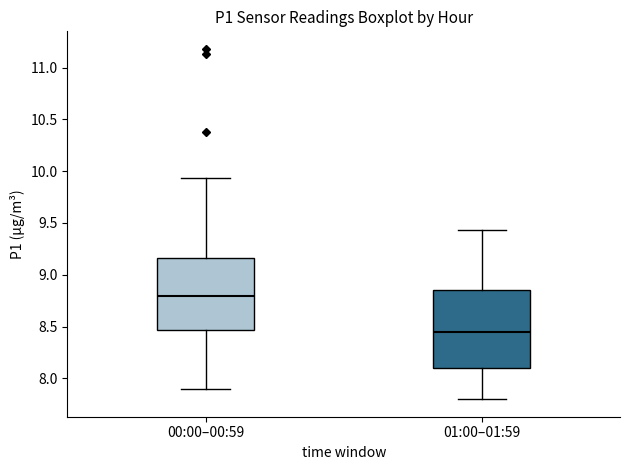

Which box is the tallest, from its lower edge to its upper edge?

01:00–01:59